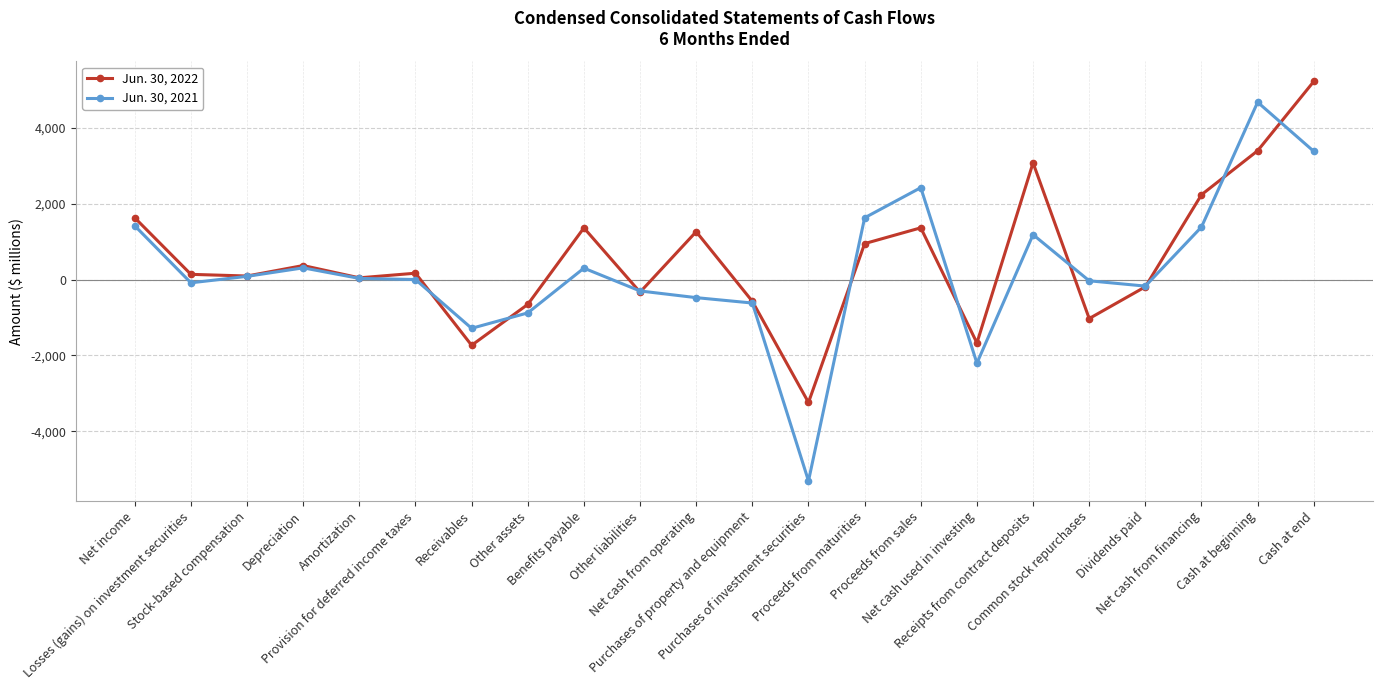

What is the smallest value displayed?

-5307